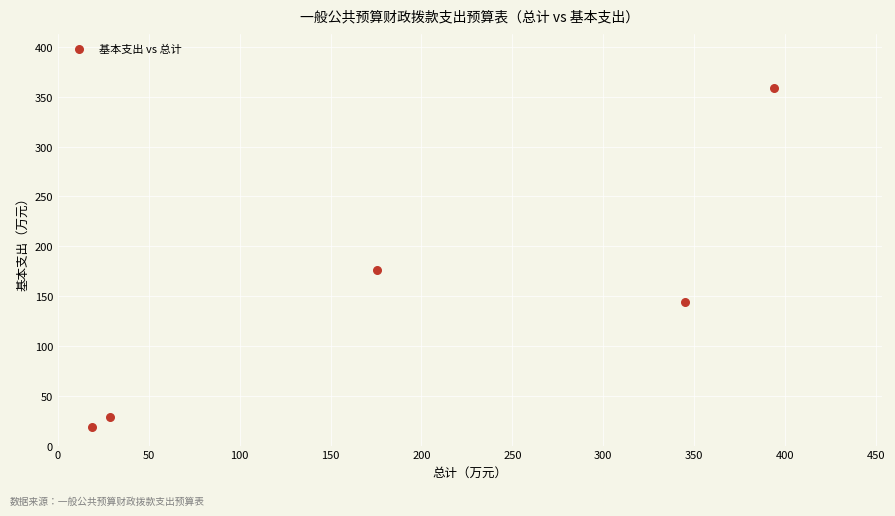

What Y value in the scatter plot is closest to 189?

175.8